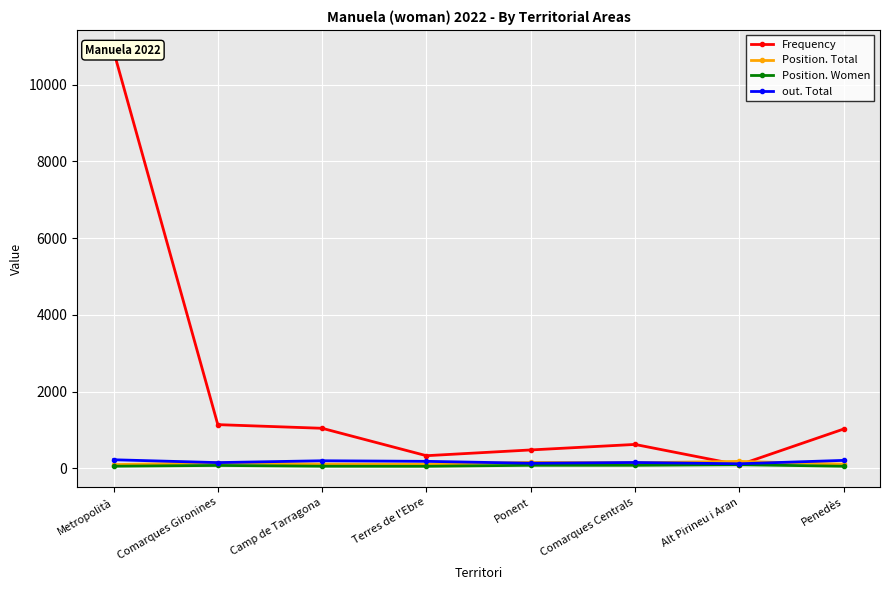

Count the number of data series in this chart.

4